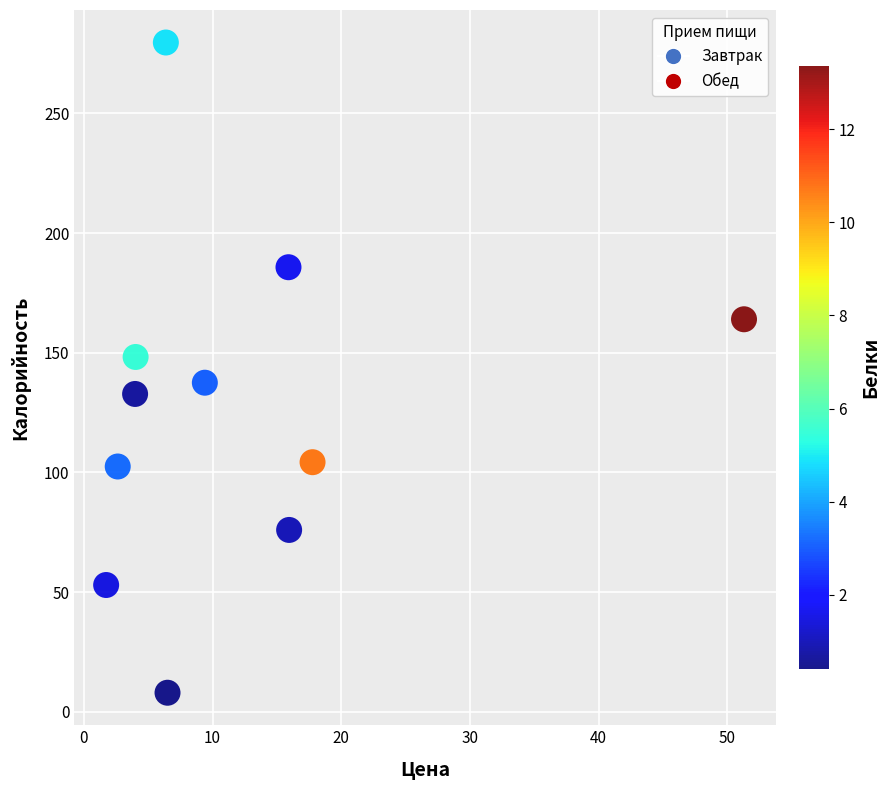

What is the average Y value?

126.5